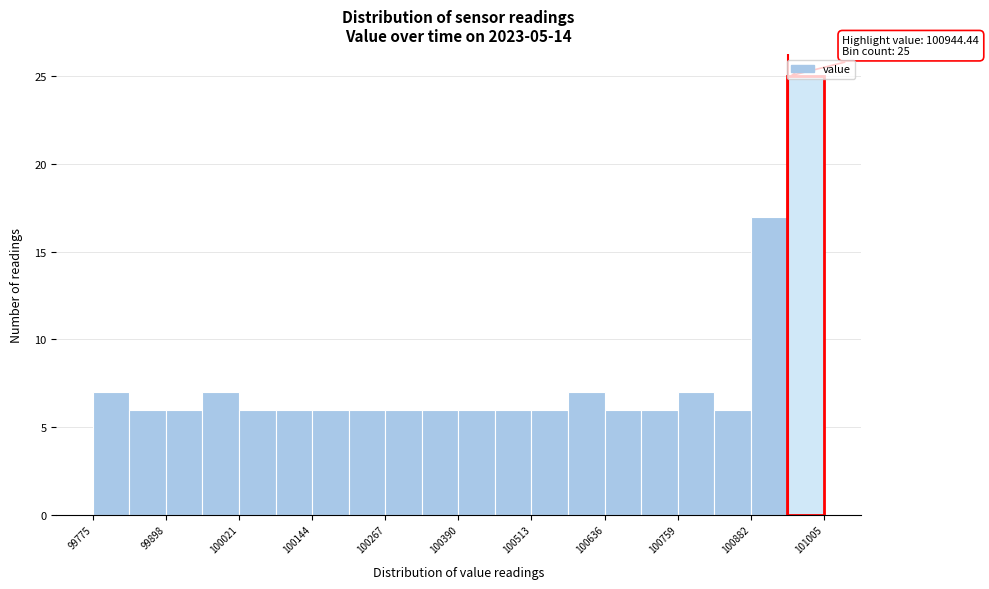

Around what value on the x-axis is the tallest bar? Give the approximate position of its centre, as read against the axis.

100980